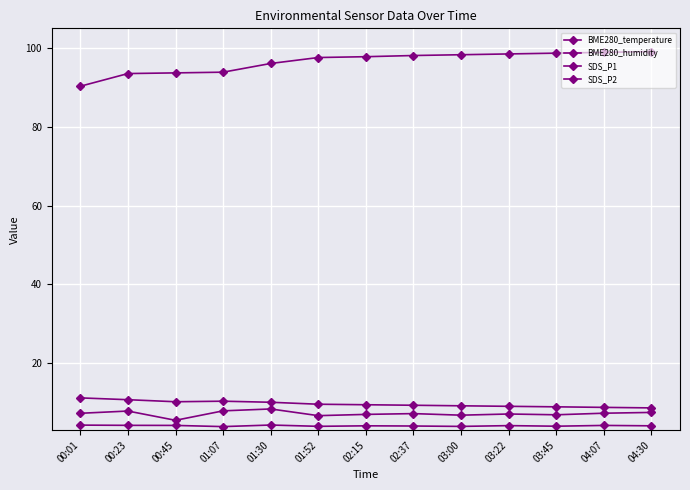

True or false: BME280_temperature and SDS_P1 cross at least once.

False